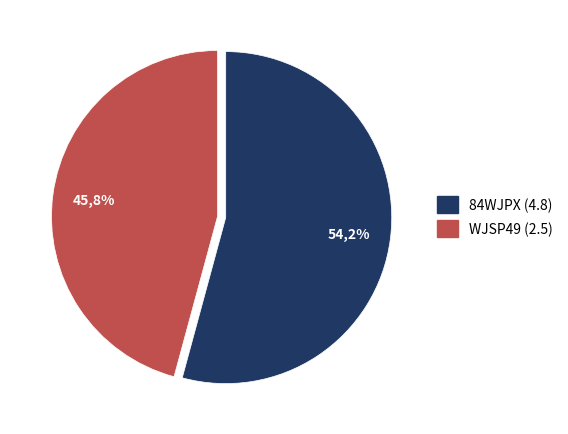

To the nearest percent, what is the difference between the largest and smallest slice percentages?

8%